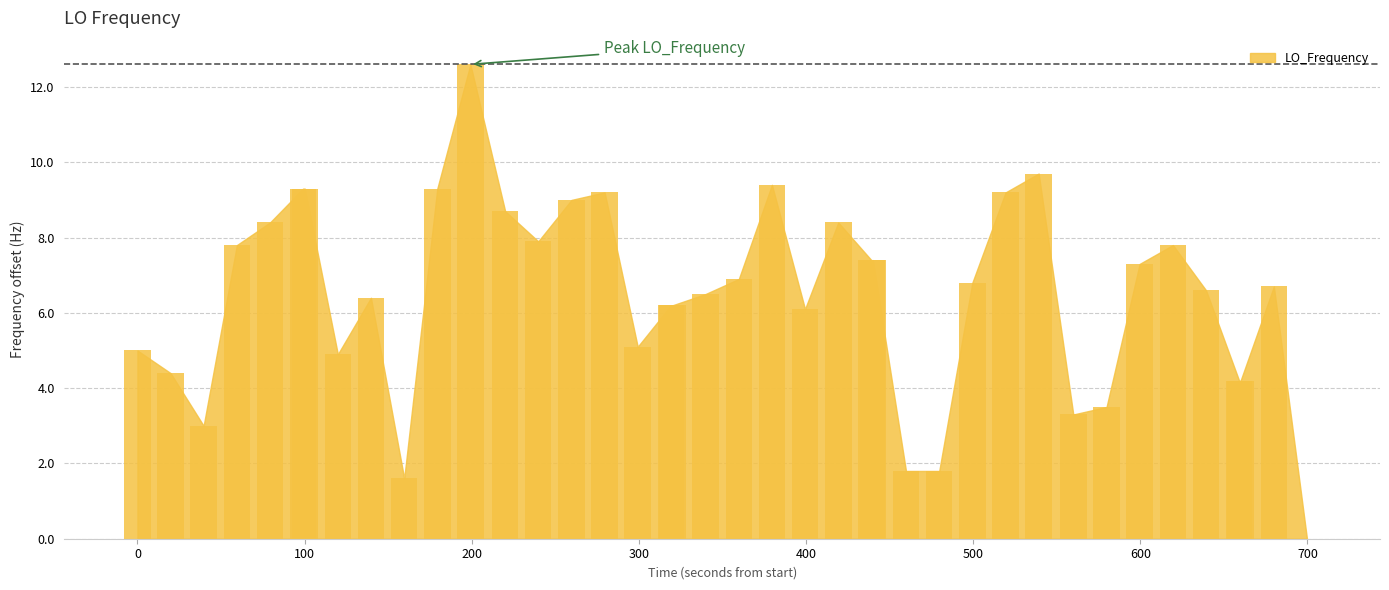

What is the sum of all values?

259.3